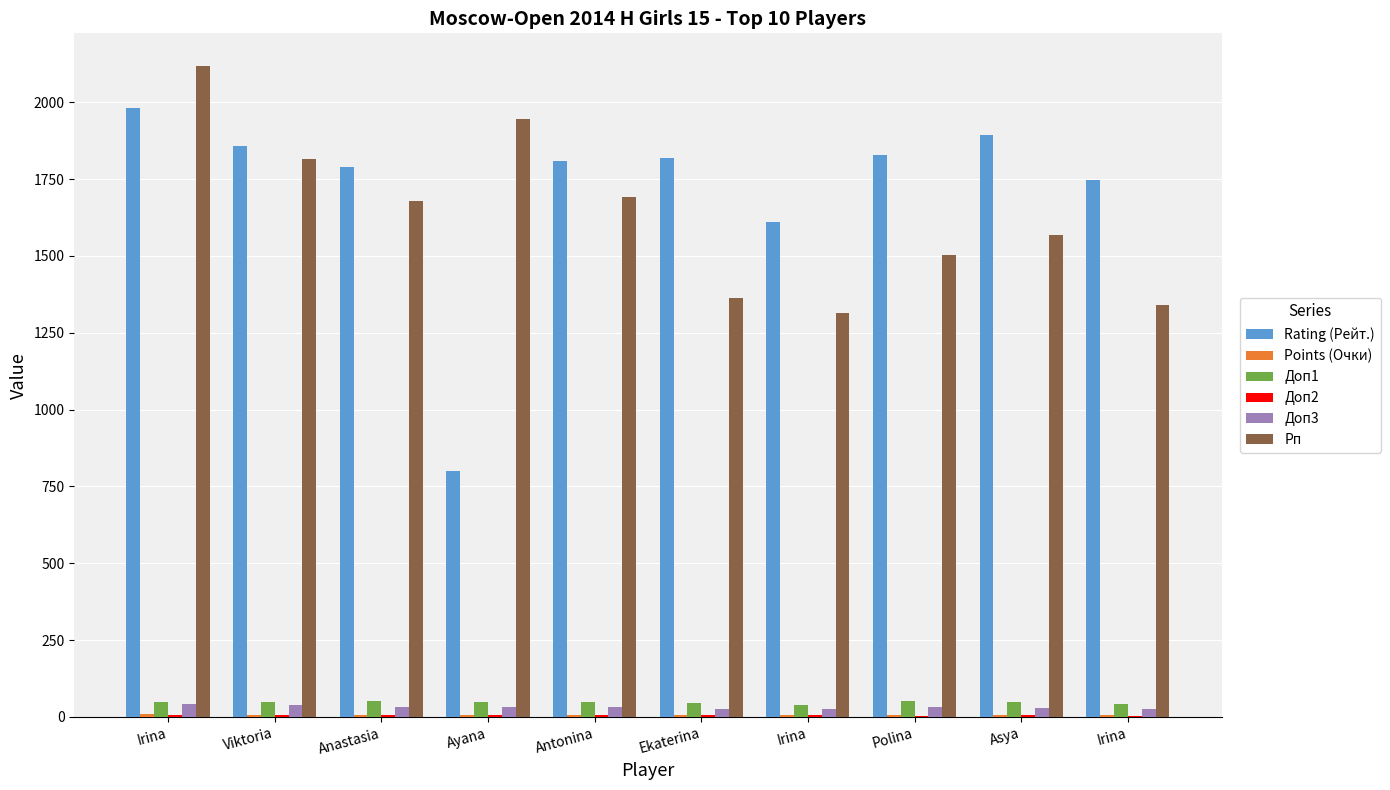

Does the chart contain stacked bars?

No